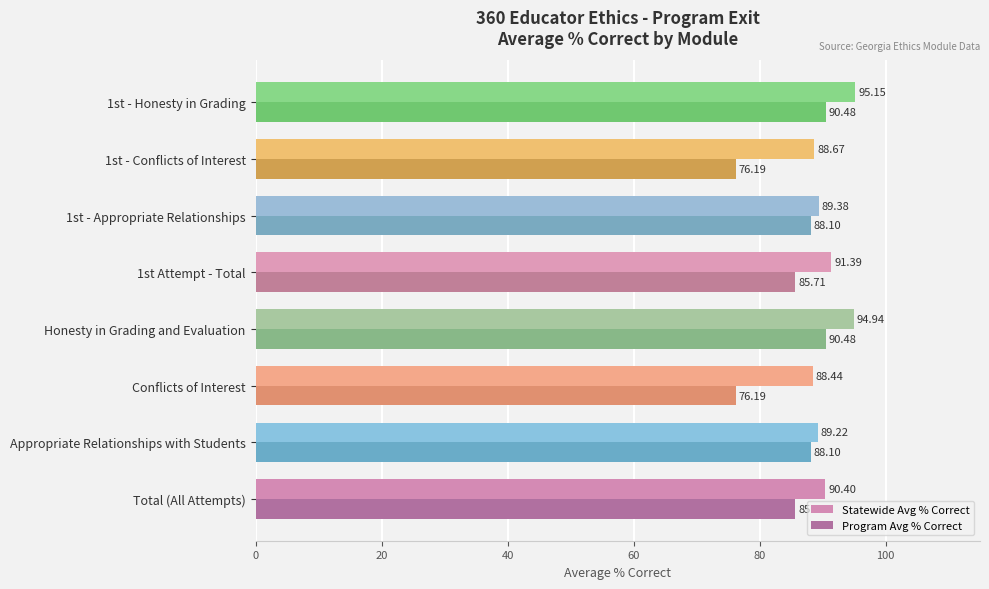

At how many categories does at least one series exceed 91?

3